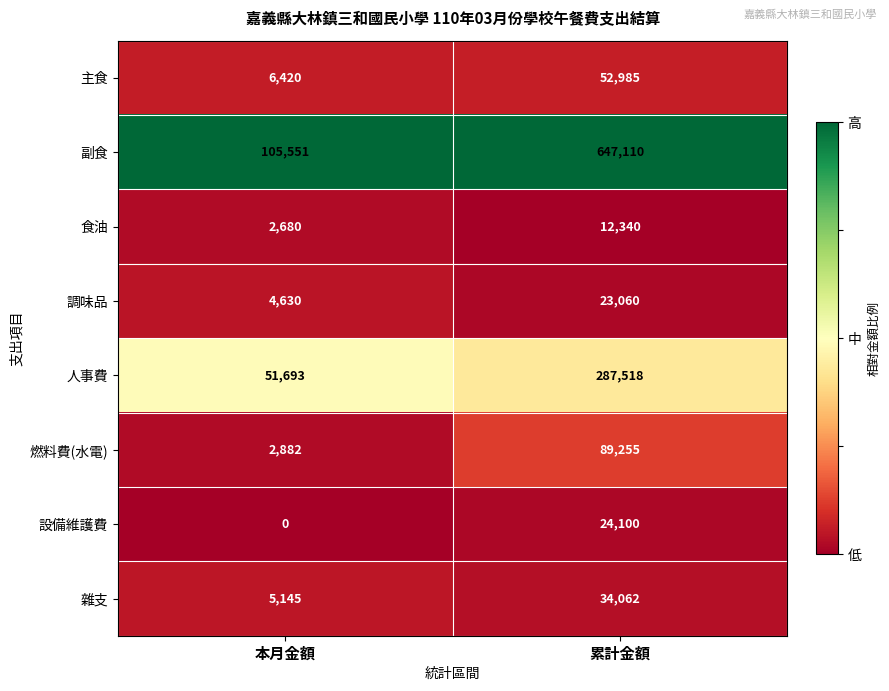

List the series in order of their peak value, highest first.

副食, 人事費, 燃料費(水電), 主食, 雜支, 設備維護費, 調味品, 食油